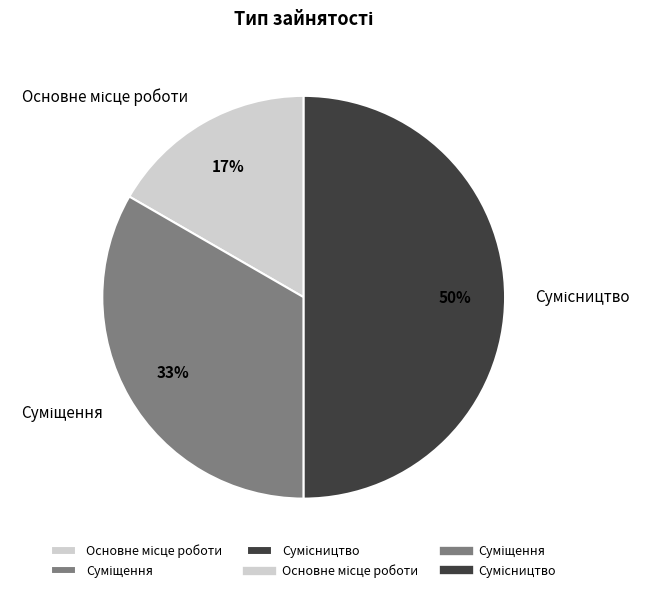

To the nearest percent, what is the difference between the largest and smallest slice percentages?

33%